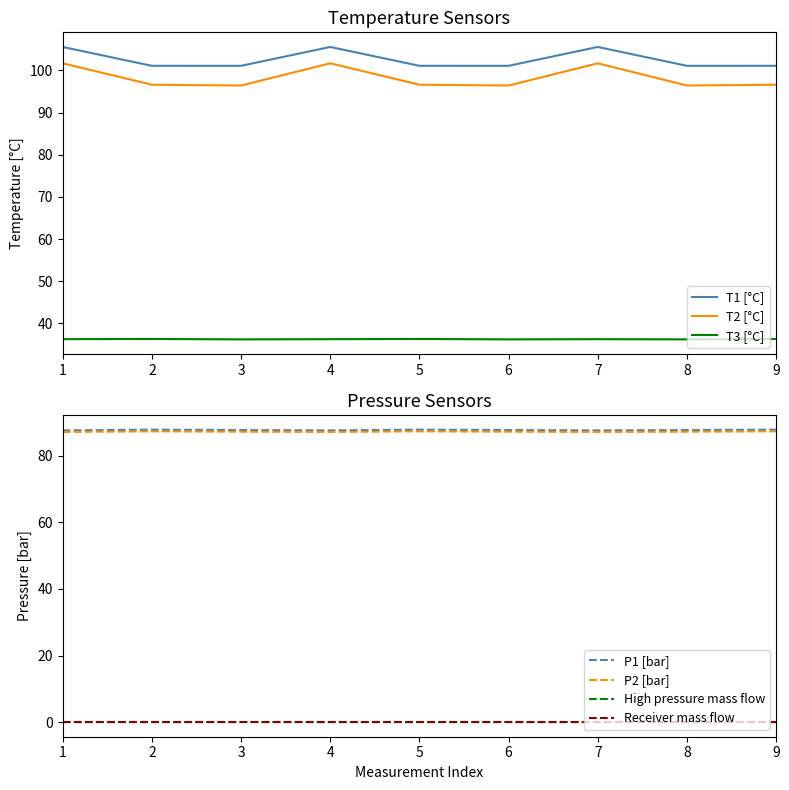

The T1 [°C] series shows 54.1 at 6. True or false?

False